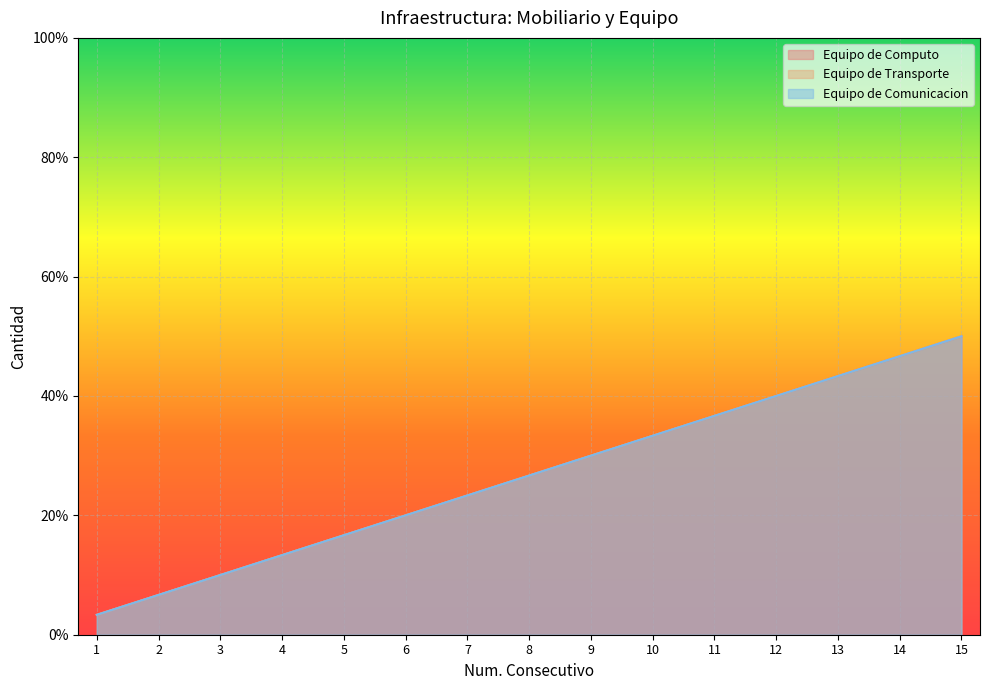

True or false: Equipo de Transporte and Equipo de Computo cross at least once.

False